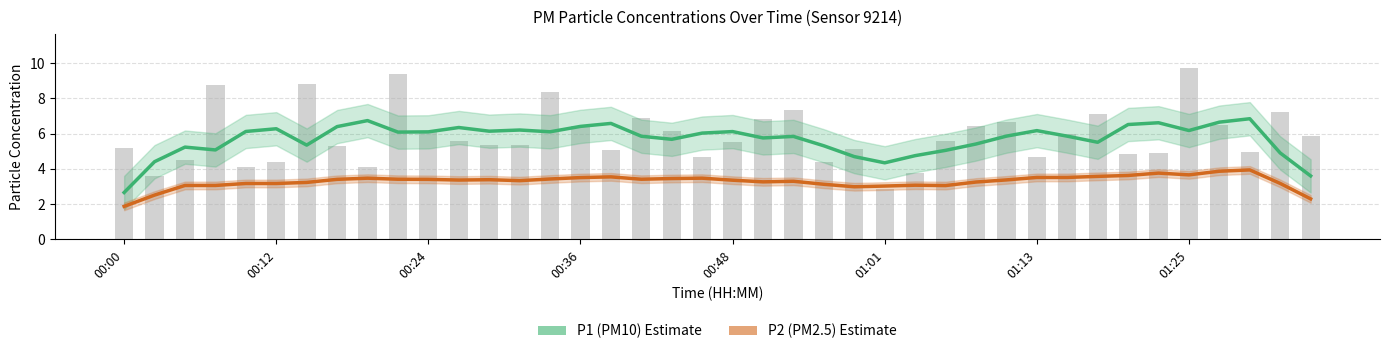

Rank the categories by P1 (PM10) value from highest to lowest.

37, 8, 36, 34, 16, 33, 15, 01:25, 11, 01:01, 13, 35, 30, 12, 00:48, 20, 14, 10, 9, 19, 29, 31, 17, 22, 21, 18, 32, 28, 01:13, 23, 00:24, 00:36, 27, 38, 26, 24, 00:12, 25, 39, 00:00